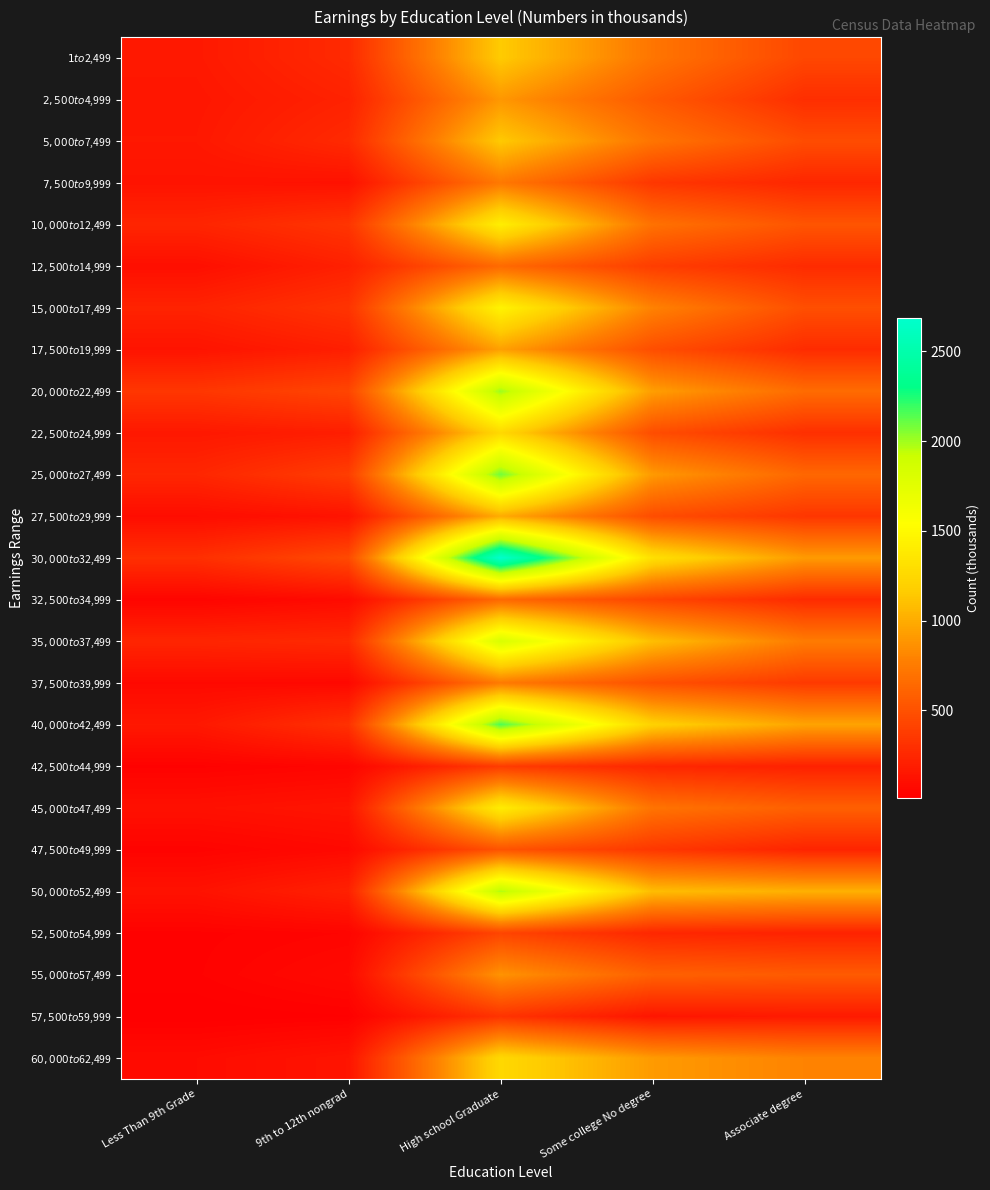

Reading left to right, what are all the values shown in this chart?

$1 to $2,499: Less Than 9th Grade=165	9th to 12th nongrad=269	High school Graduate=1156	Some college No degree=718	Associate degree=442
$2,500 to $4,999: Less Than 9th Grade=152	9th to 12th nongrad=221	High school Graduate=896	Some college No degree=552	Associate degree=292
$5,000 to $7,499: Less Than 9th Grade=160	9th to 12th nongrad=268	High school Graduate=1149	Some college No degree=713	Associate degree=471
$7,500 to $9,999: Less Than 9th Grade=133	9th to 12th nongrad=122	High school Graduate=736	Some college No degree=346	Associate degree=248
$10,000 to $12,499: Less Than 9th Grade=238	9th to 12th nongrad=333	High school Graduate=1417	Some college No degree=694	Associate degree=522
$12,500 to $14,999: Less Than 9th Grade=107	9th to 12th nongrad=209	High school Graduate=647	Some college No degree=382	Associate degree=276
$15,000 to $17,499: Less Than 9th Grade=228	9th to 12th nongrad=326	High school Graduate=1455	Some college No degree=789	Associate degree=486
$17,500 to $19,999: Less Than 9th Grade=133	9th to 12th nongrad=202	High school Graduate=940	Some college No degree=482	Associate degree=279
$20,000 to $22,499: Less Than 9th Grade=343	9th to 12th nongrad=429	High school Graduate=2008	Some college No degree=931	Associate degree=658
$22,500 to $24,999: Less Than 9th Grade=160	9th to 12th nongrad=197	High school Graduate=1254	Some college No degree=477	Associate degree=300
$25,000 to $27,499: Less Than 9th Grade=246	9th to 12th nongrad=385	High school Graduate=2088	Some college No degree=908	Associate degree=632
$27,500 to $29,999: Less Than 9th Grade=94	9th to 12th nongrad=131	High school Graduate=1001	Some college No degree=475	Associate degree=342
$30,000 to $32,499: Less Than 9th Grade=299	9th to 12th nongrad=455	High school Graduate=2684	Some college No degree=1308	Associate degree=913
$32,500 to $34,999: Less Than 9th Grade=46	9th to 12th nongrad=83	High school Graduate=642	Some college No degree=432	Associate degree=276
$35,000 to $37,499: Less Than 9th Grade=240	9th to 12th nongrad=266	High school Graduate=1820	Some college No degree=1094	Associate degree=752
$37,500 to $39,999: Less Than 9th Grade=73	9th to 12th nongrad=69	High school Graduate=746	Some college No degree=497	Associate degree=362
$40,000 to $42,499: Less Than 9th Grade=161	9th to 12th nongrad=310	High school Graduate=2155	Some college No degree=1204	Associate degree=959
$42,500 to $44,999: Less Than 9th Grade=30	9th to 12th nongrad=49	High school Graduate=370	Some college No degree=250	Associate degree=214
$45,000 to $47,499: Less Than 9th Grade=115	9th to 12th nongrad=142	High school Graduate=1407	Some college No degree=707	Associate degree=589
$47,500 to $49,999: Less Than 9th Grade=38	9th to 12th nongrad=72	High school Graduate=511	Some college No degree=348	Associate degree=233
$50,000 to $52,499: Less Than 9th Grade=126	9th to 12th nongrad=215	High school Graduate=1975	Some college No degree=1086	Associate degree=1022
$52,500 to $54,999: Less Than 9th Grade=30	9th to 12th nongrad=45	High school Graduate=427	Some college No degree=250	Associate degree=223
$55,000 to $57,499: Less Than 9th Grade=32	9th to 12th nongrad=77	High school Graduate=876	Some college No degree=596	Associate degree=558
$57,500 to $59,999: Less Than 9th Grade=13	9th to 12th nongrad=22	High school Graduate=324	Some college No degree=148	Associate degree=173
$60,000 to $62,499: Less Than 9th Grade=86	9th to 12th nongrad=139	High school Graduate=1253	Some college No degree=912	Associate degree=795